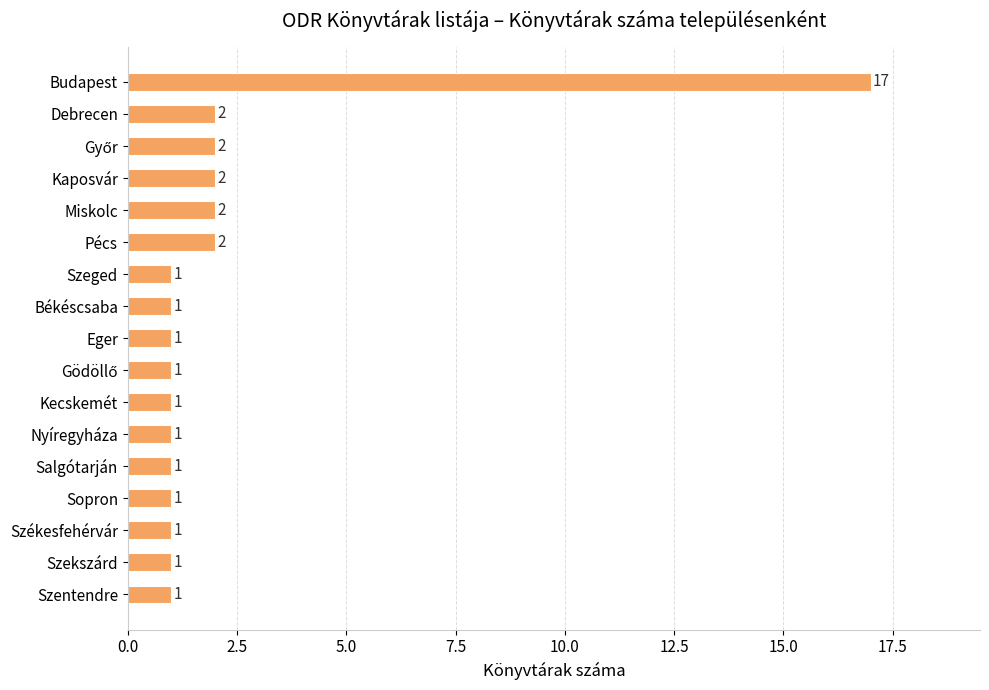

Which has a higher value, Miskolc or Szeged?

Miskolc